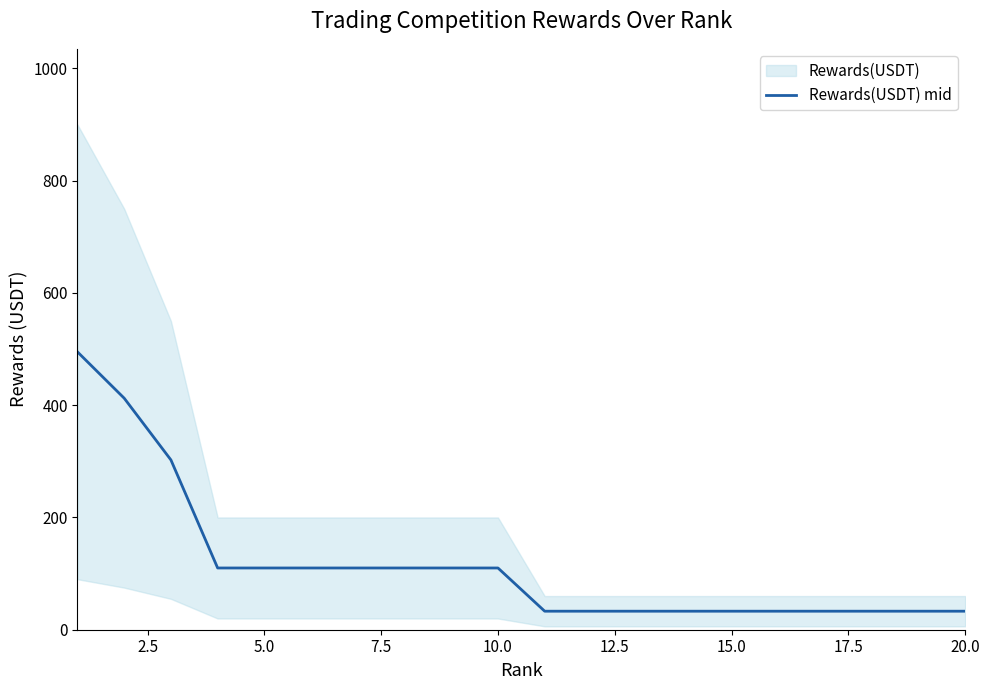

True or false: the data has more than 0 interior local peaks.

False